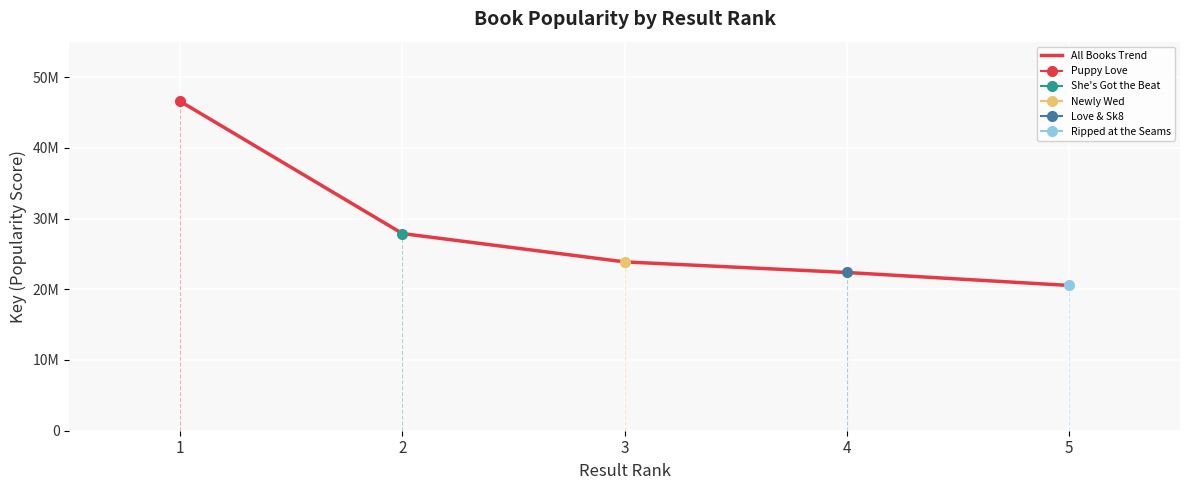

What is the difference between the maximum and second lowest values?

24182991